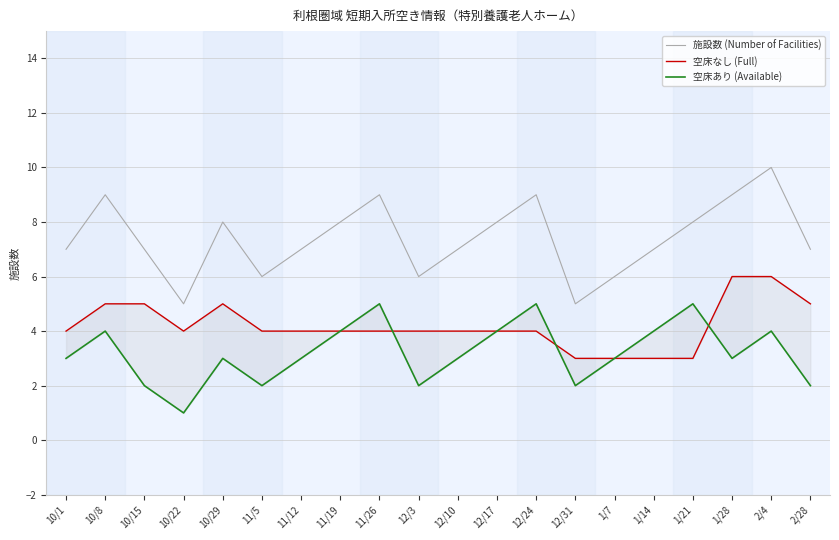

True or false: 施設数 (Number of Facilities) has more than 0 points higher than both neighbors.

True